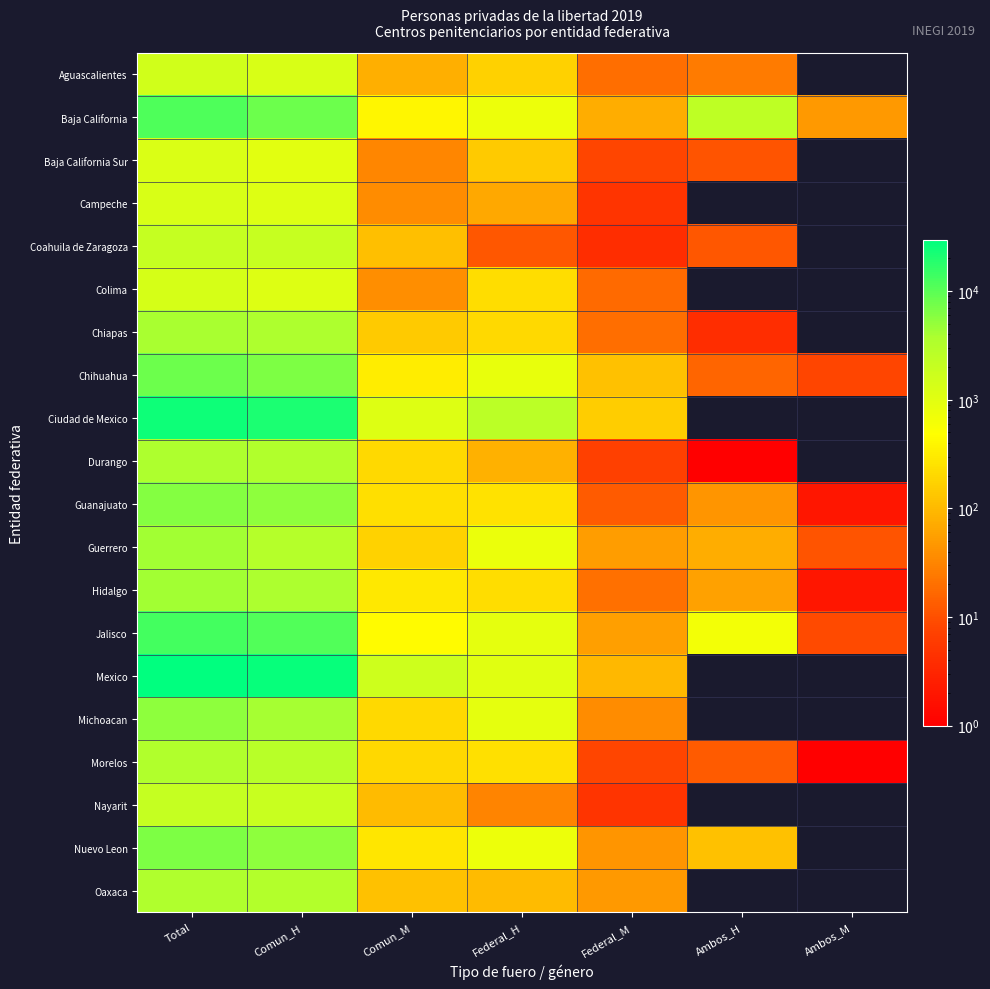

List the series in order of their peak value, lowest first.

Baja California Sur, Campeche, Colima, Aguascalientes, Nayarit, Coahuila de Zaragoza, Morelos, Oaxaca, Durango, Chiapas, Guerrero, Hidalgo, Michoacan, Guanajuato, Nuevo Leon, Chihuahua, Baja California, Jalisco, Ciudad de Mexico, Mexico